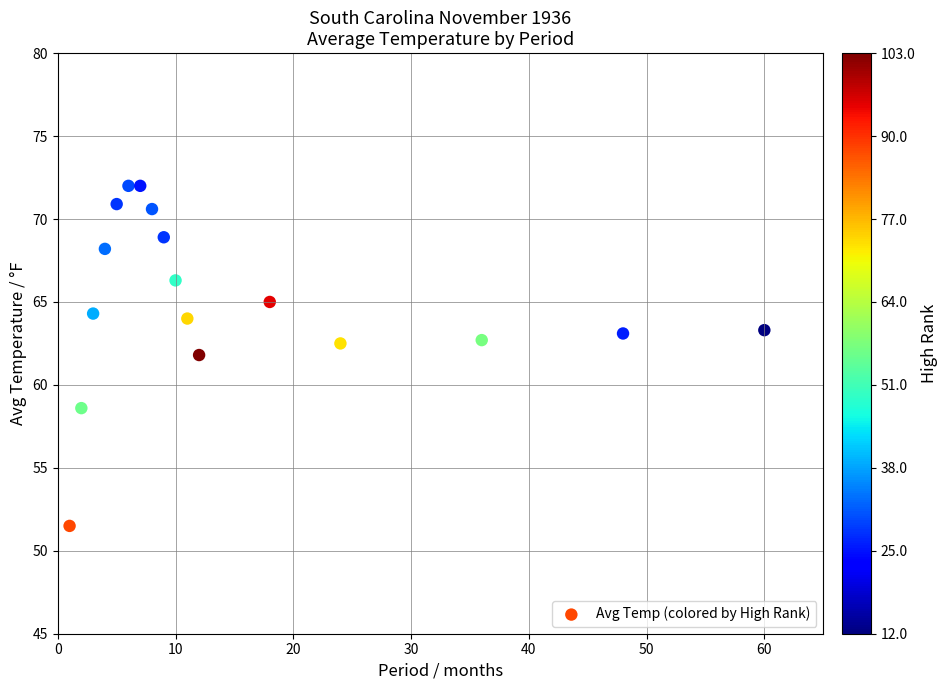

What Y value in the scatter plot is closest to 61?

61.8